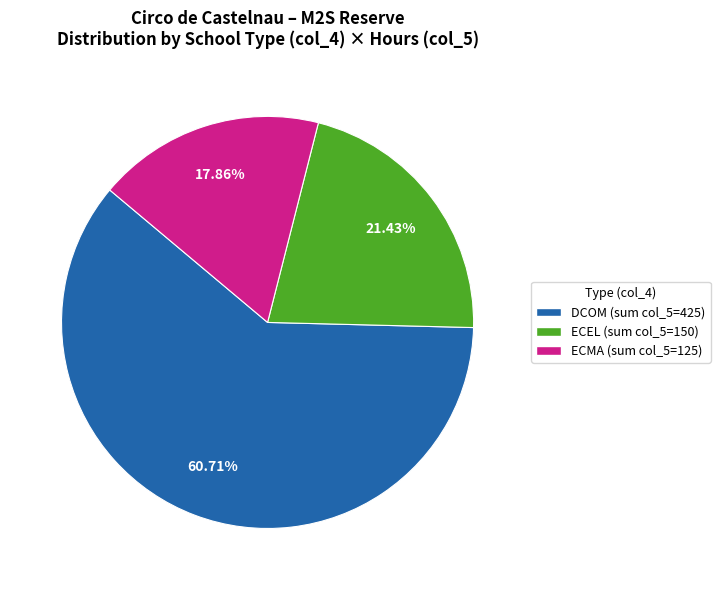

How many slices are in this pie chart?

3